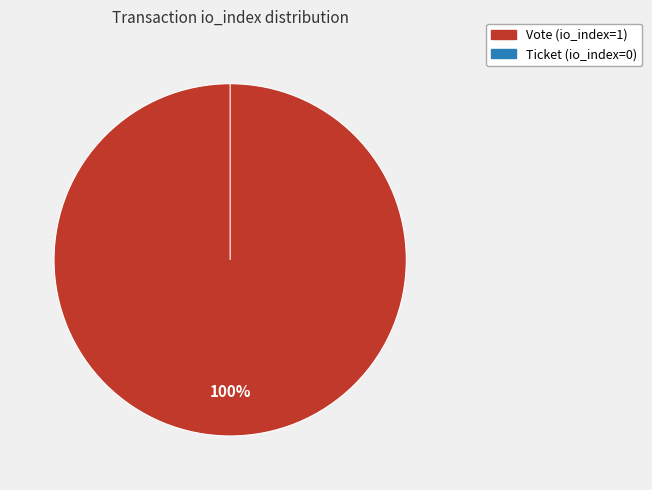

To the nearest percent, what portion does Vote (io_index=1) represent?

100%